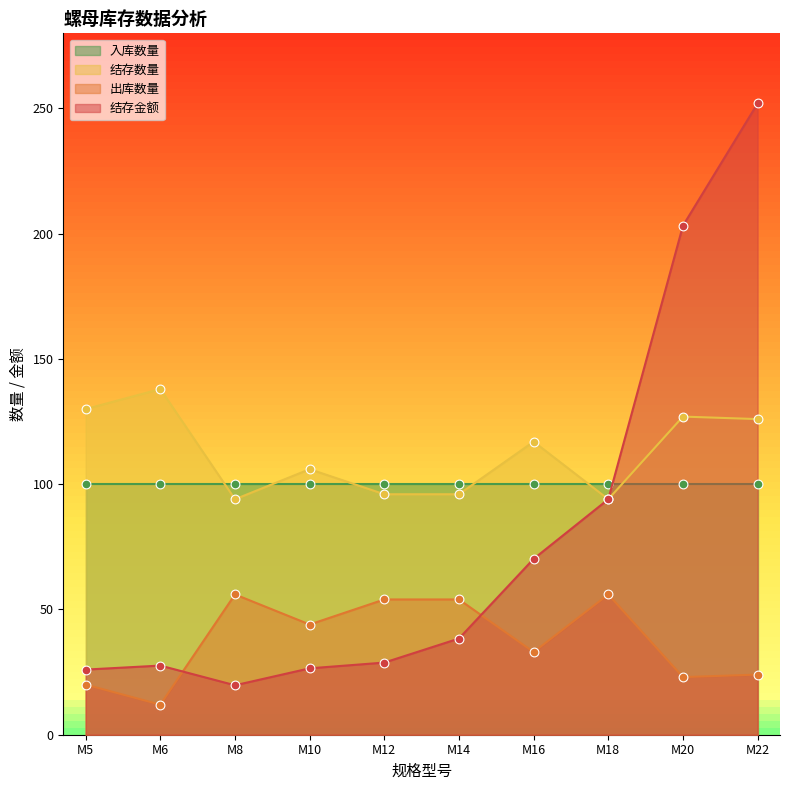

True or false: 结存数量 has a value of 32.6 at M12.

False